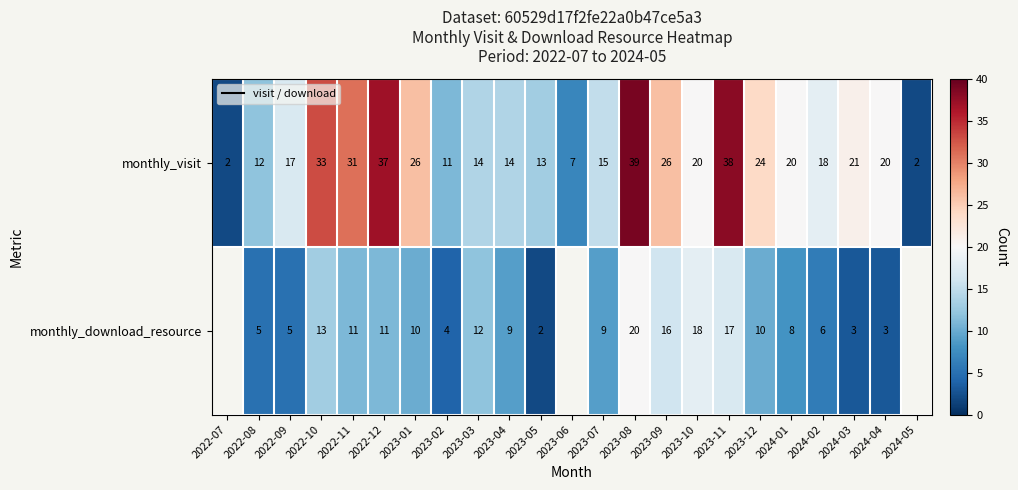

What is the difference between the second highest and minimum values in the monthly_visit series?

36